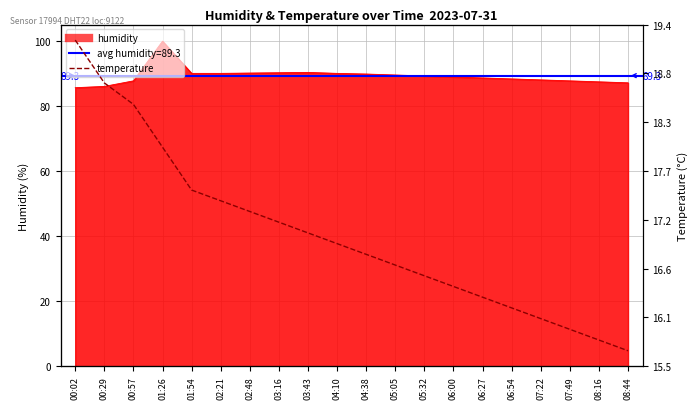

Which has a higher value, 01:54 or 04:38?

01:54